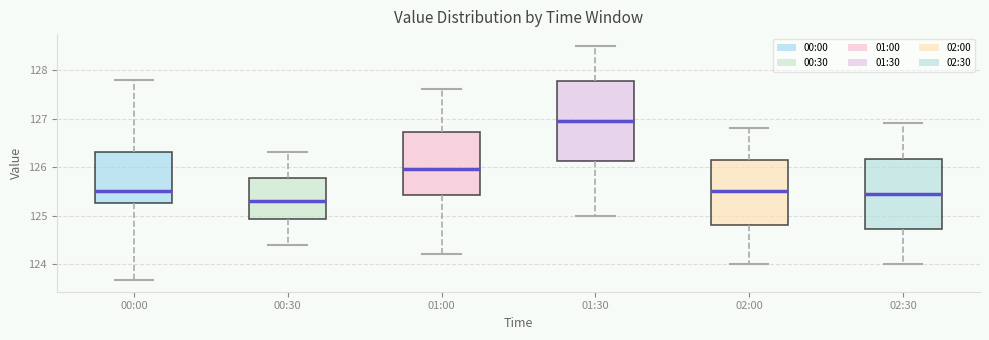

Reading left to right, transcribe this box plot: for each box, give where its median line is, the range the box spans, and where its two whiskers end, as read against the y-axis. The values are not printed on the chart, so give them approximately, as read against the axis.

00:00: median 125.5, box 125.3 to 126.3, whiskers 123.7 to 127.8
00:30: median 125.3, box 124.9 to 125.8, whiskers 124.4 to 126.3
01:00: median 126.0, box 125.4 to 126.7, whiskers 124.2 to 127.6
01:30: median 127.0, box 126.1 to 127.8, whiskers 125.0 to 128.5
02:00: median 125.5, box 124.8 to 126.2, whiskers 124.0 to 126.8
02:30: median 125.5, box 124.7 to 126.2, whiskers 124.0 to 126.9